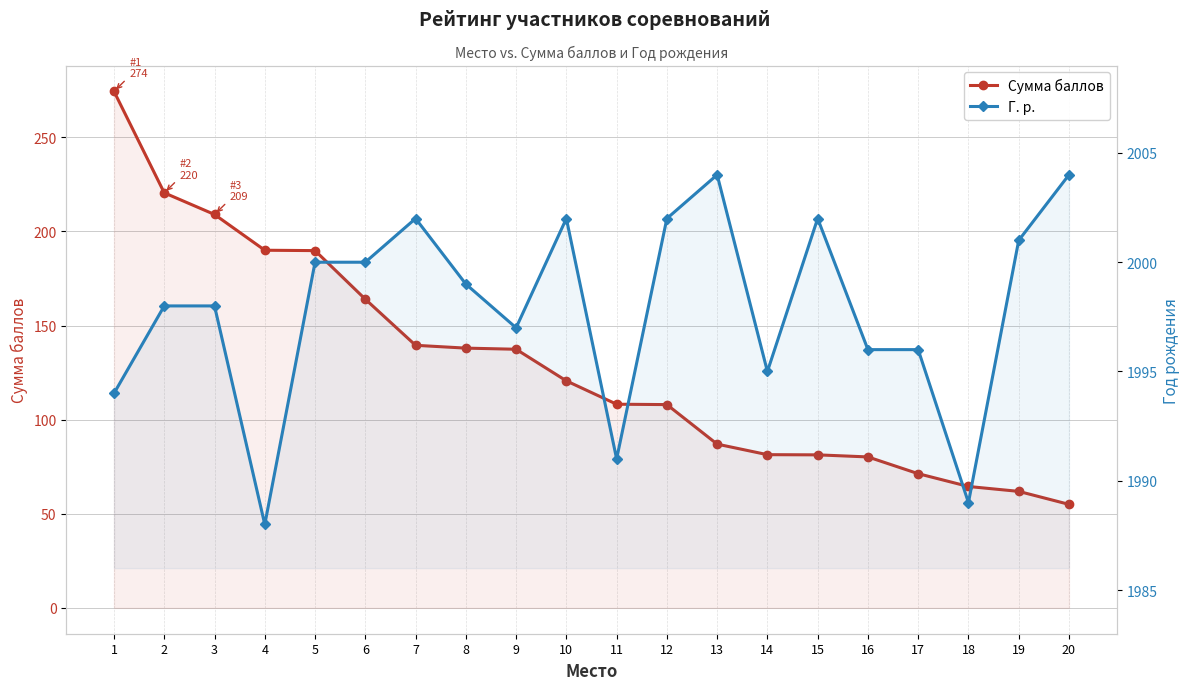

At how many categories does at least one series exceed 824?

20